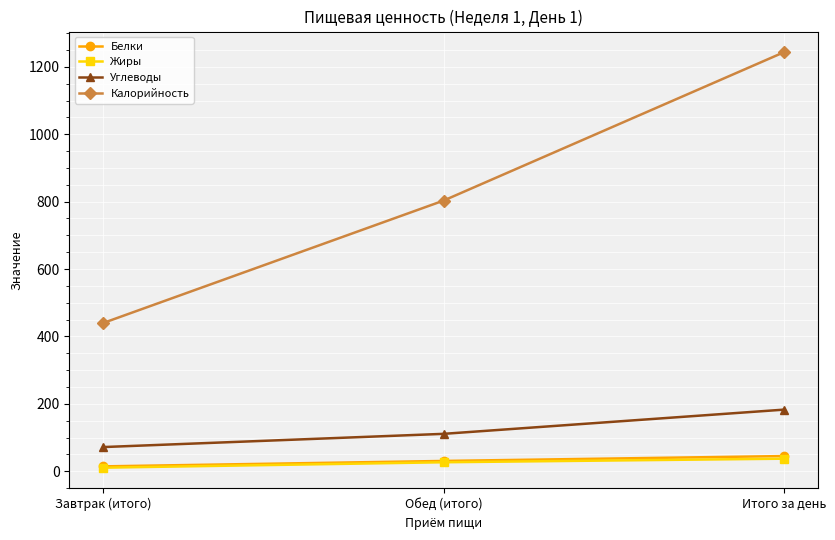

Read the Углеводы value at Итого за день.

182.8